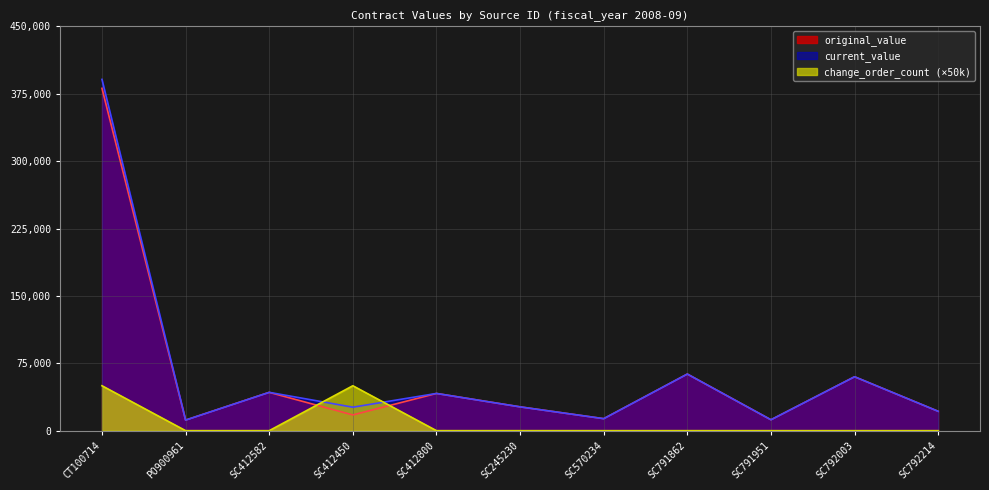

The current_value series shows 60000.0 at SC792003. True or false?

True